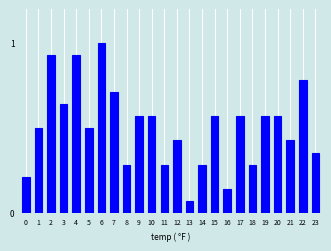

Which has a higher value, 7 or 11?

7